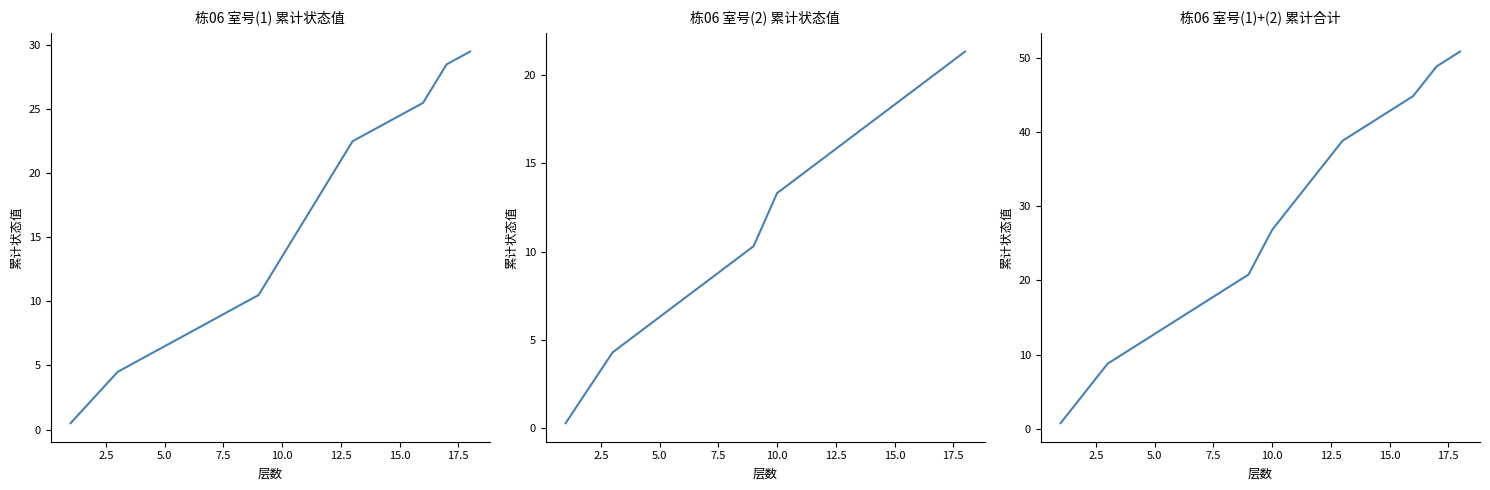

True or false: the data shows 11.2 at 17.5.

False